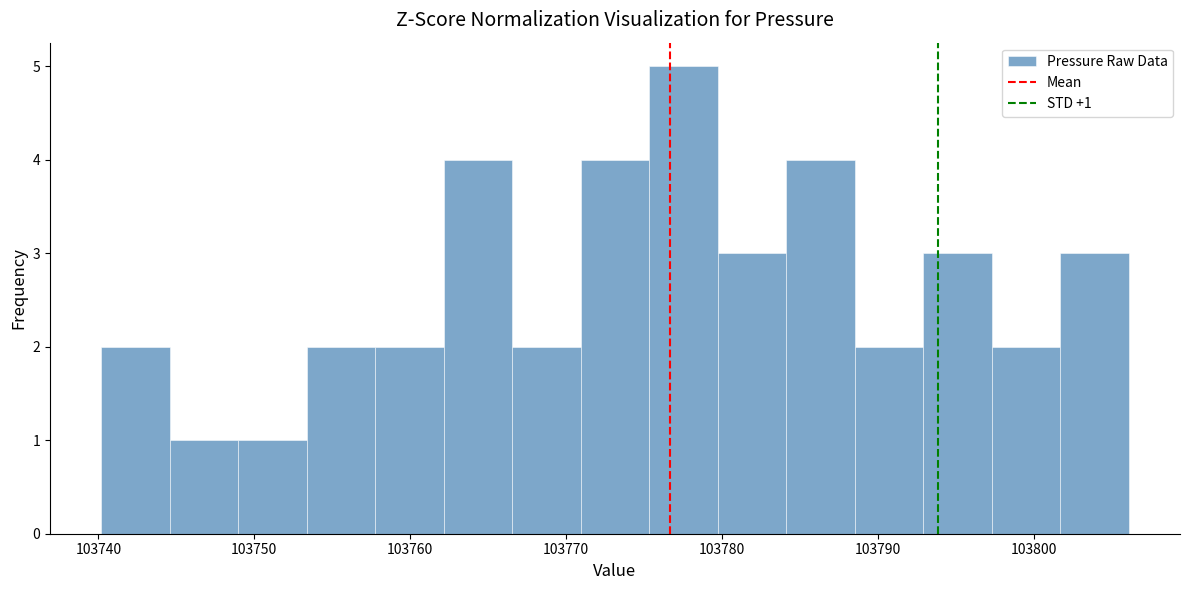

Which range on the x-axis has the tallest bar?

103775 to 103780